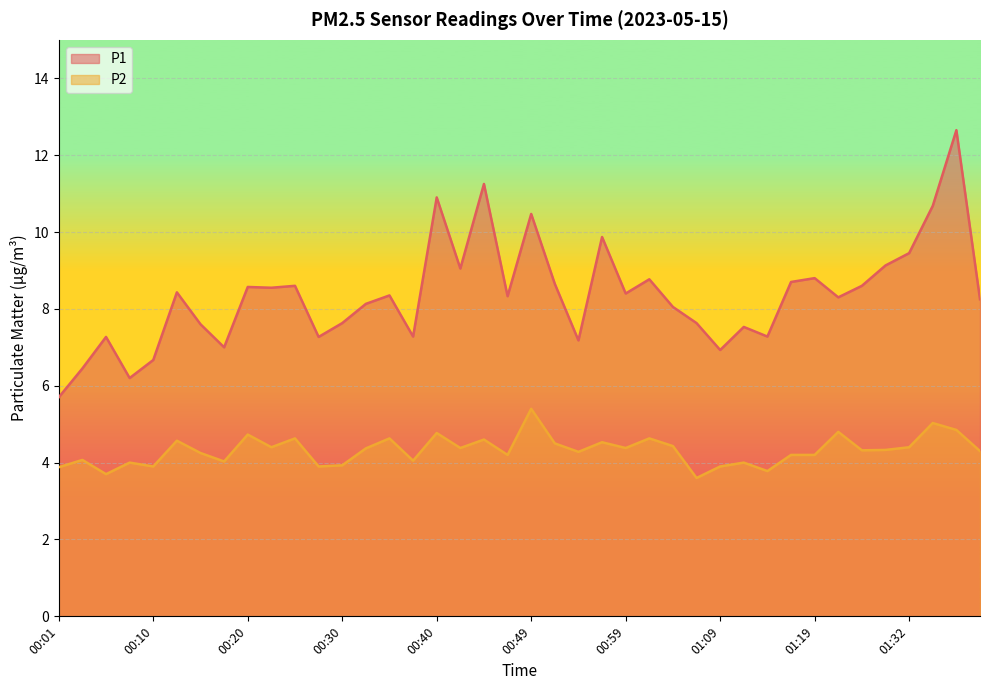

Reading left to right, what are all the values shown in this chart?

P1: 5.7	6.5	7.3	6.2	6.7	8.4	7.6	7.0	8.6	8.6	8.6	7.3	7.6	8.1	8.3	7.3	10.9	9.1	11.2	8.3	10.5	8.7	7.2	9.9	8.4	8.8	8.1	7.6	6.9	7.5	7.3	8.7	8.8	8.3	8.6	9.1	9.4	10.7	12.7	8.2
P2: 3.9	4.1	3.7	4.0	3.9	4.6	4.2	4.0	4.7	4.4	4.6	3.9	3.9	4.4	4.6	4.0	4.8	4.4	4.6	4.2	5.4	4.5	4.3	4.5	4.4	4.6	4.4	3.6	3.9	4.0	3.8	4.2	4.2	4.8	4.3	4.3	4.4	5.0	4.8	4.3